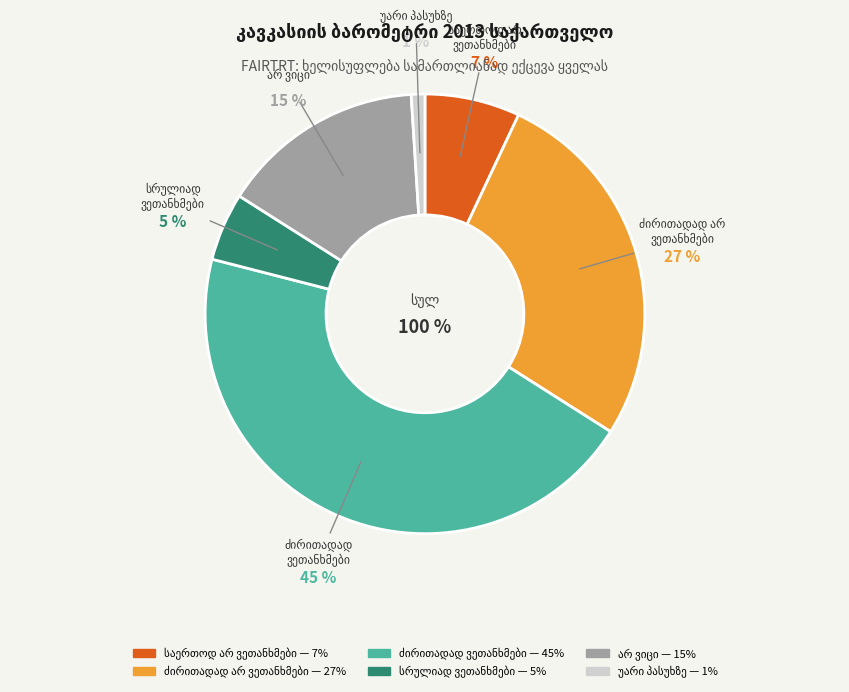

What is the ratio of the value at ძირითადად
ვეთანხმები to the value at სრულიად
ვეთანხმები?

9.0